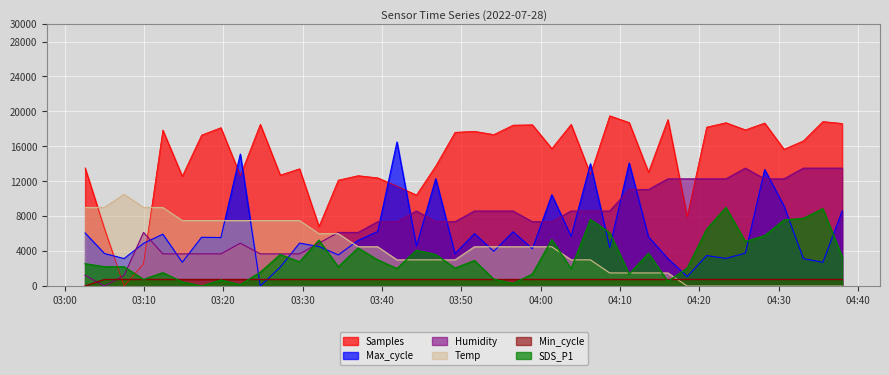

True or false: Min_cycle and Temp cross at least once.

True